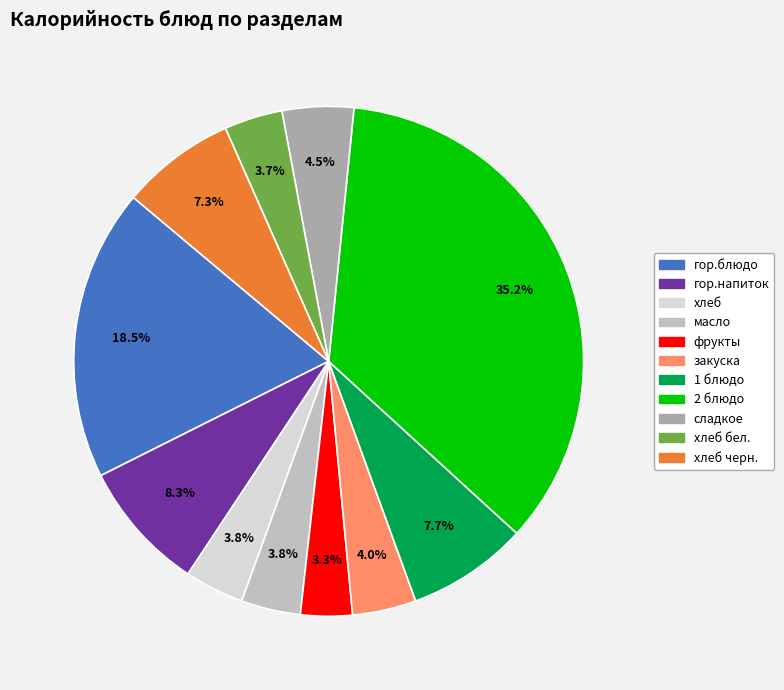

To the nearest percent, what is the average slice percentage?

9%